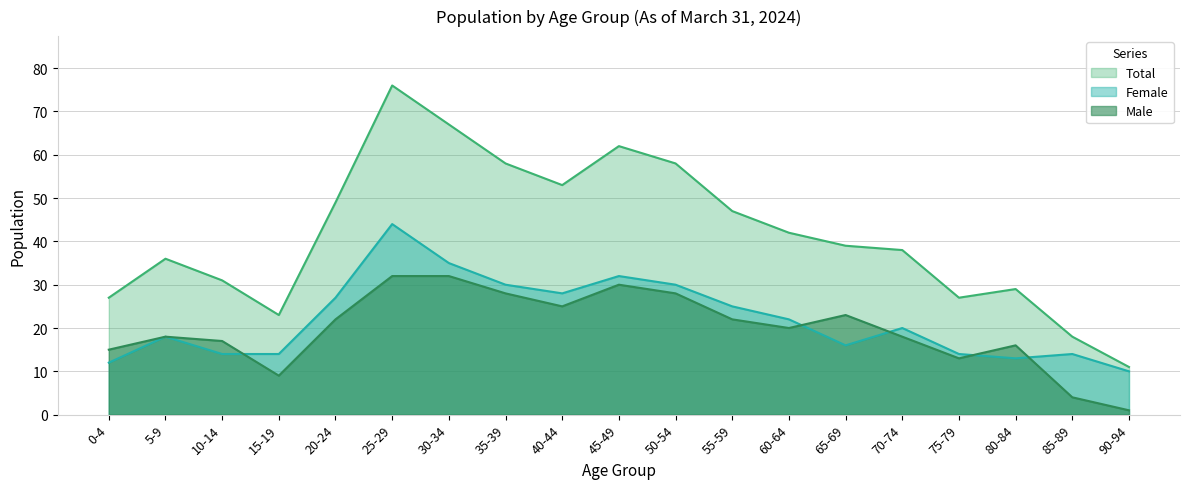

The Total series shows 9 at 70-74. True or false?

False